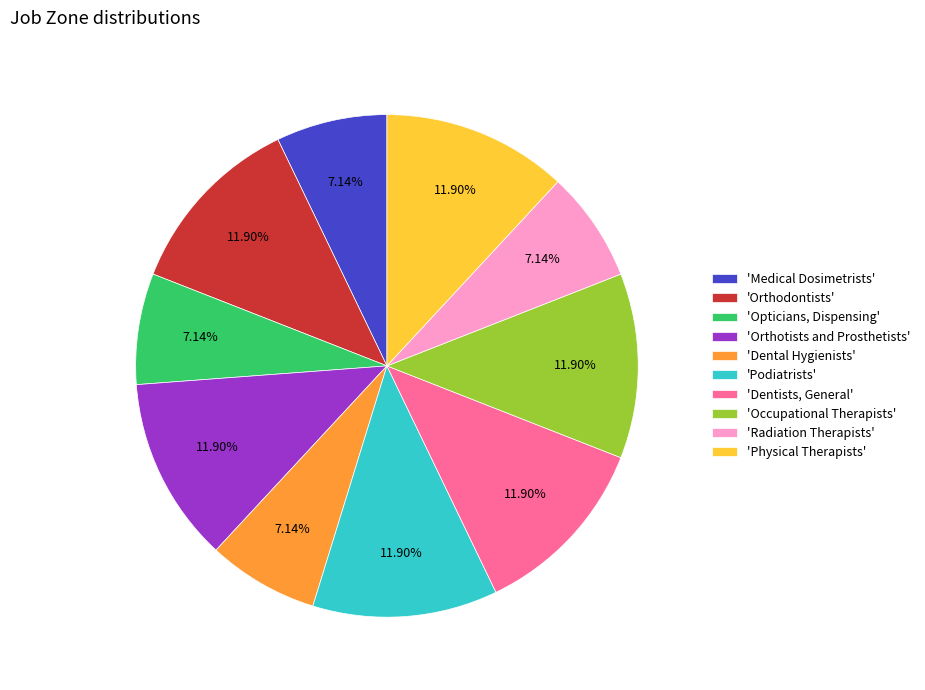

Is there any slice that represents more than half of the pie?

No